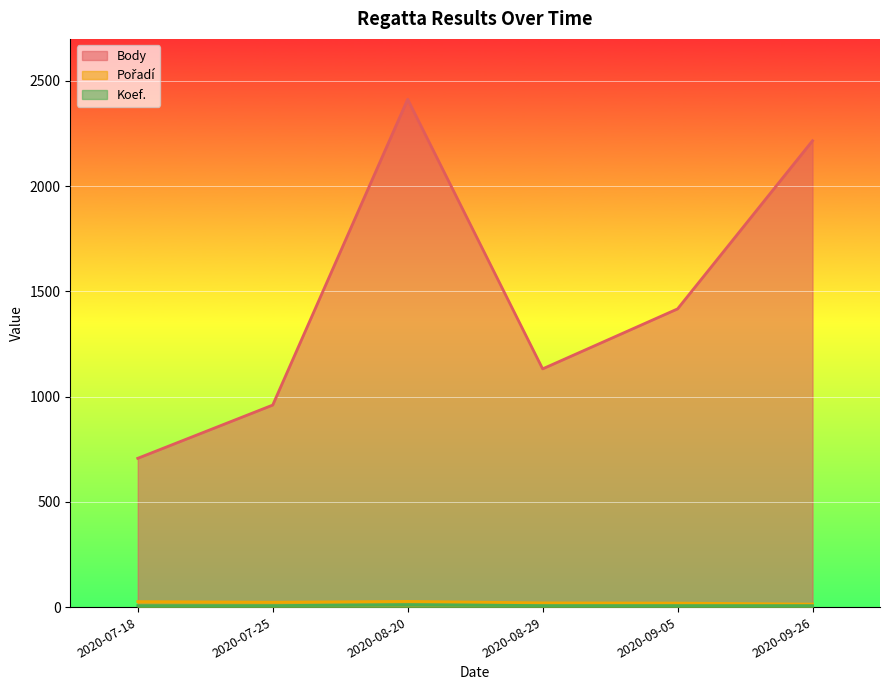

How many series are shown in this chart?

3